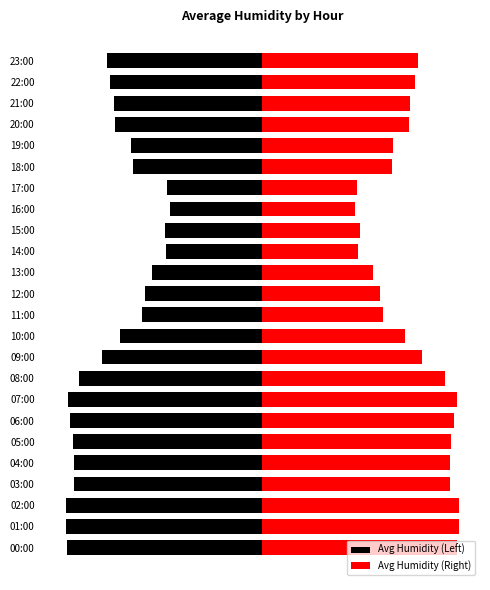

What is the approximate value of Avg Humidity (Right) at 12:00?

55.3